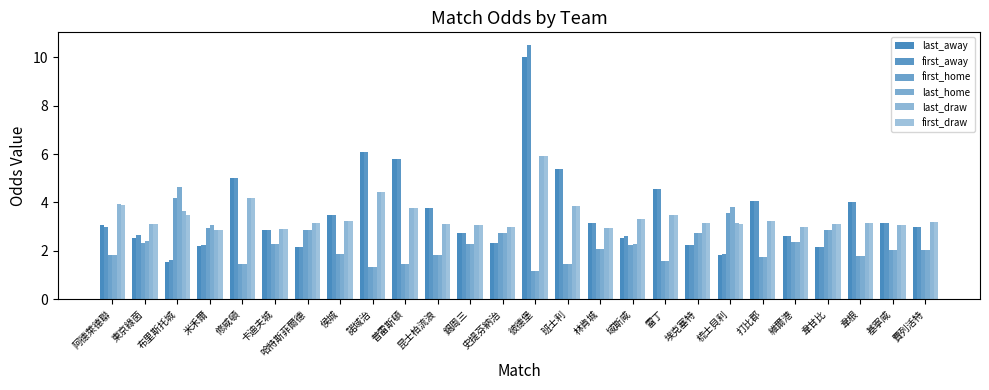

How many bars are there in each group?

6